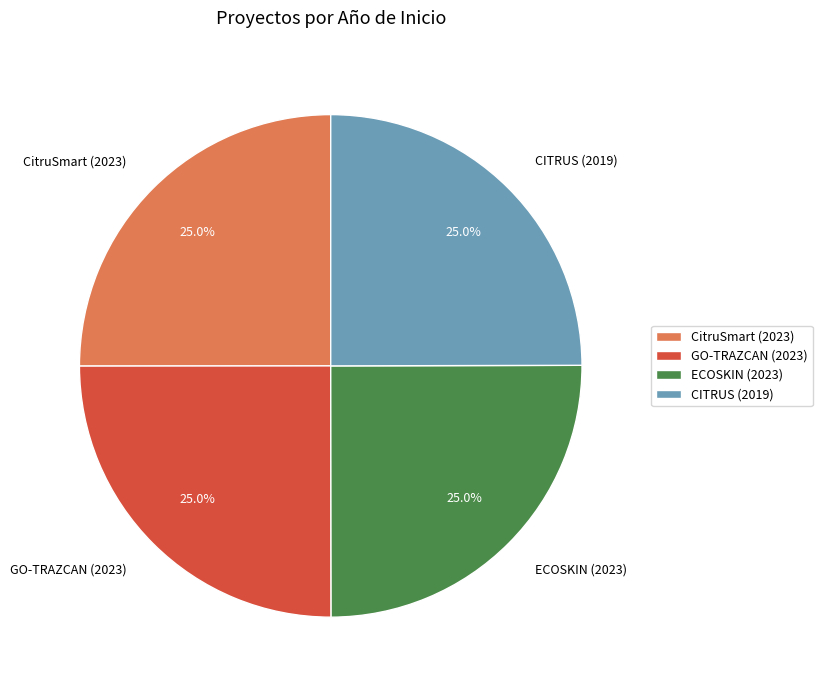

What is the ratio of the value at GO-TRAZCAN (2023) to the value at CITRUS (2019)?

1.0